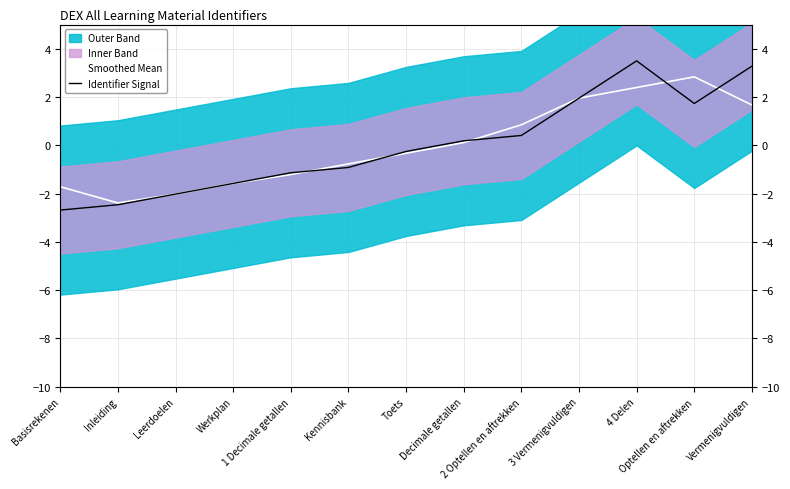

The Identifier Signal series shows -0.5 at Werkplan. True or false?

False